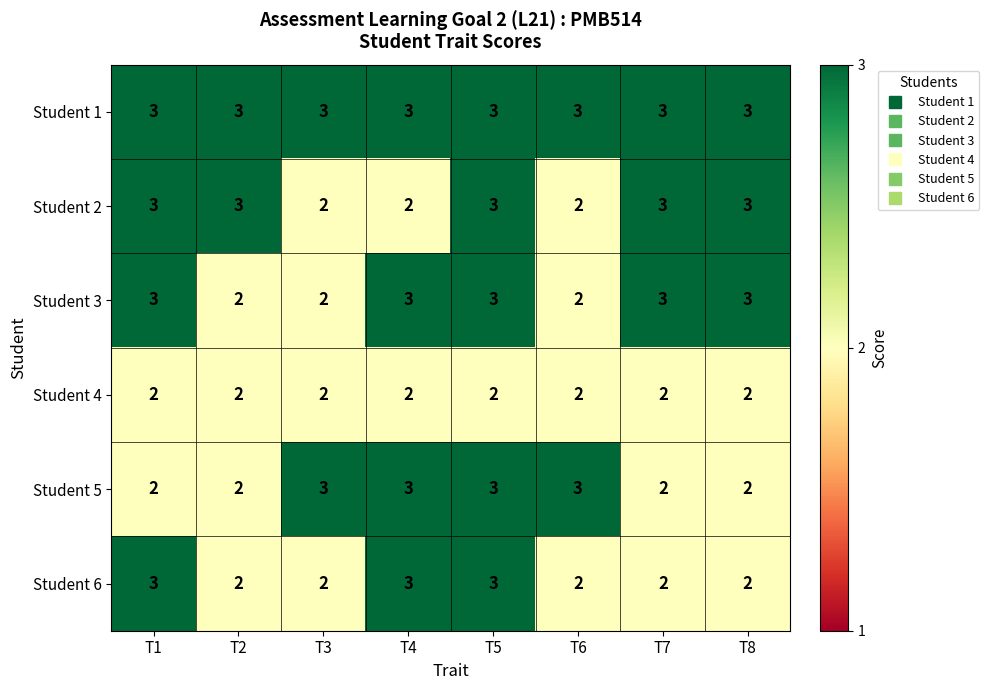

At how many categories does at least one series exceed 2?

8